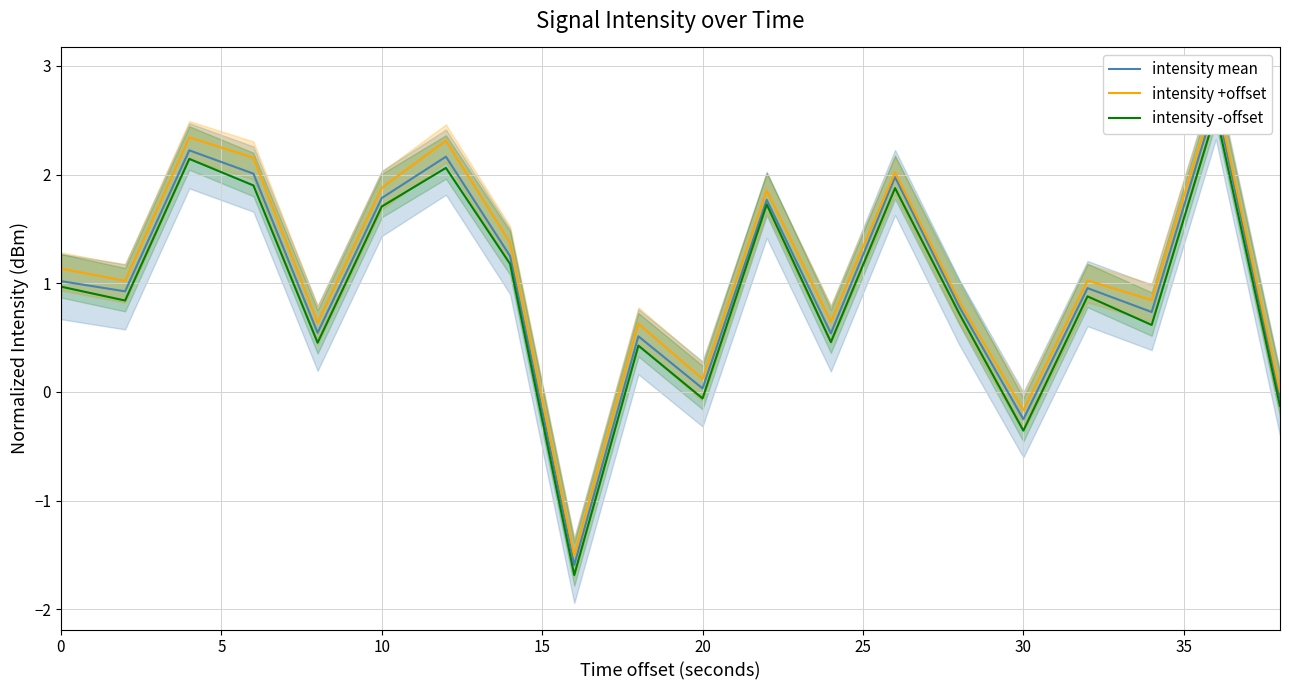

Rank the series at 35 from lowest to highest value.

intensity -offset, intensity mean, intensity +offset